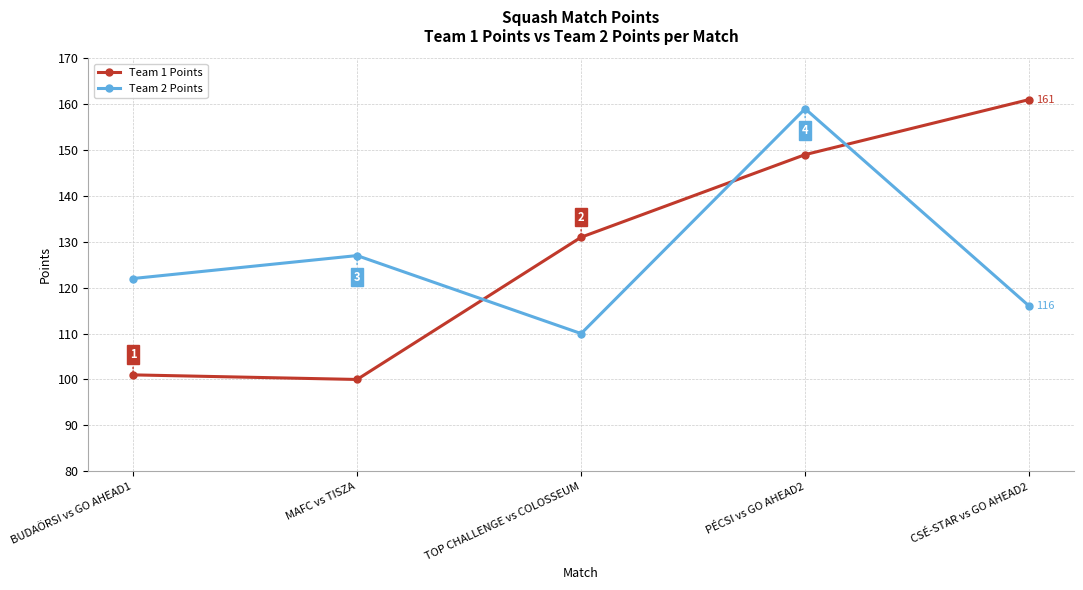

True or false: Team 2 Points has a value of 210 at MAFC vs TISZA.

False